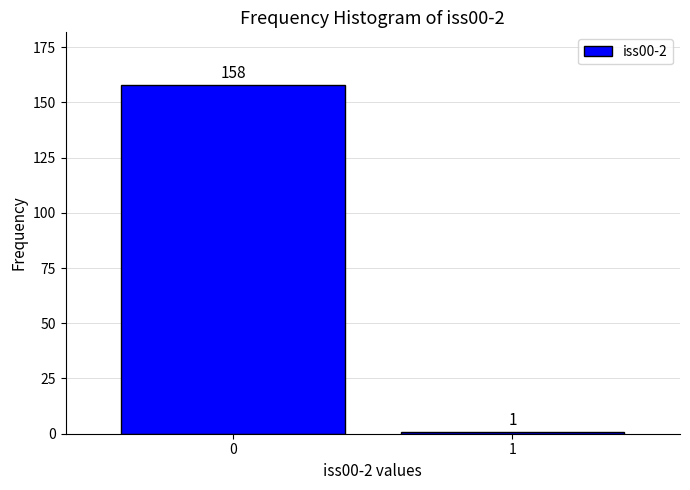

Reading left to right, transcribe all the data shown in this chart.

158	1